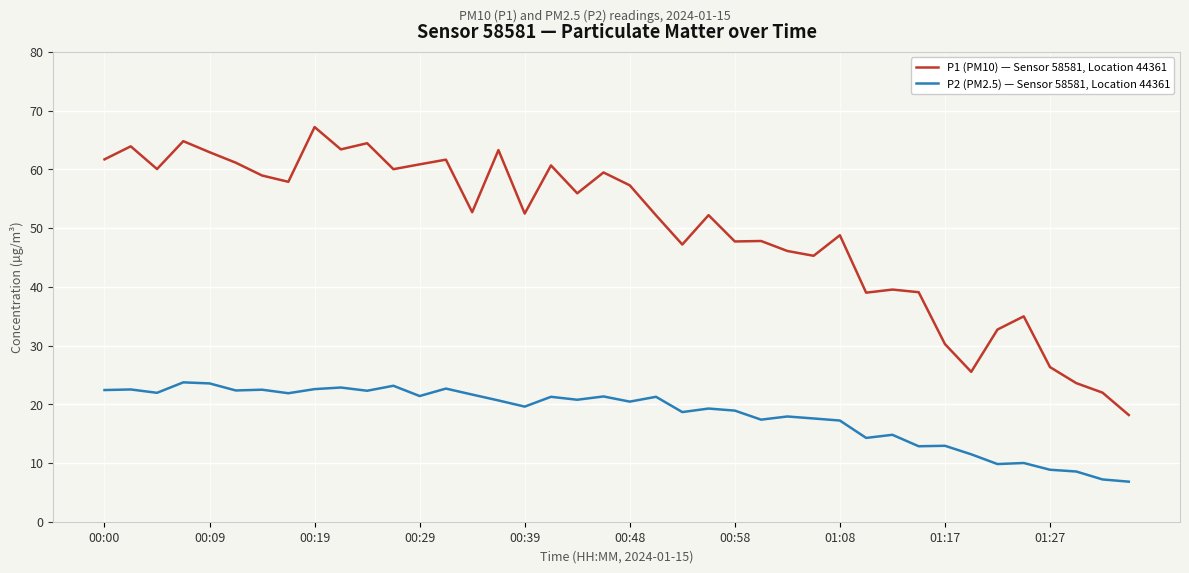

List the series in order of their peak value, highest first.

P1 (PM10) — Sensor 58581, Location 44361, P2 (PM2.5) — Sensor 58581, Location 44361